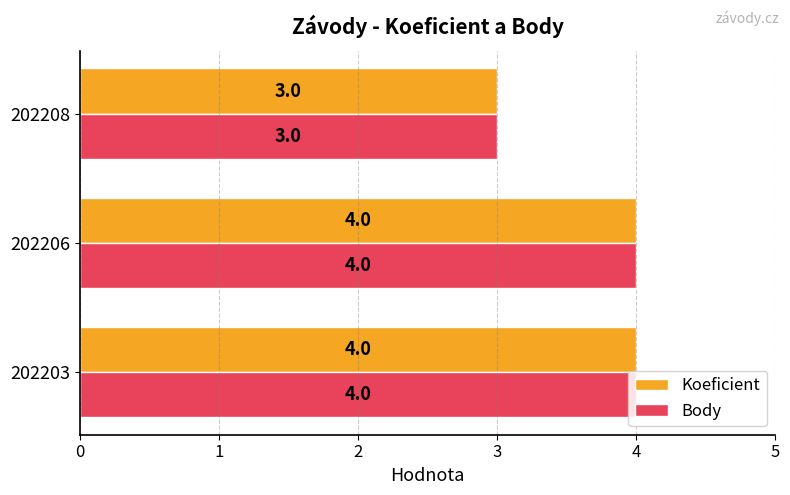

What is the difference between the second highest and minimum values in the Body series?

1